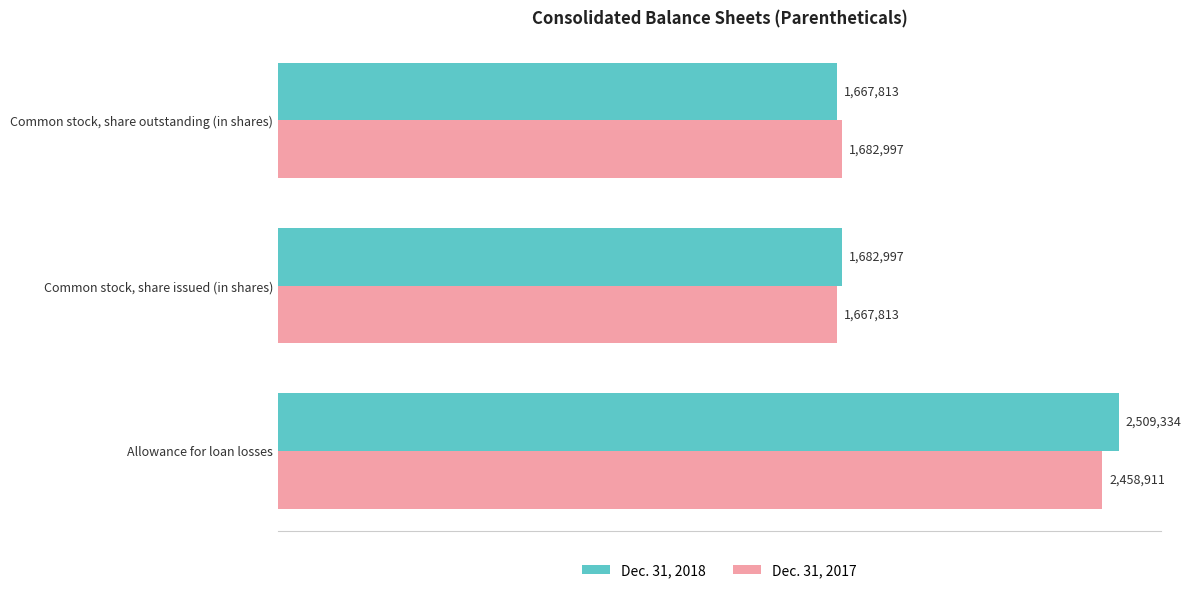

Where is Dec. 31, 2017 nearest to the value 2063362?

Common stock, share outstanding (in shares)